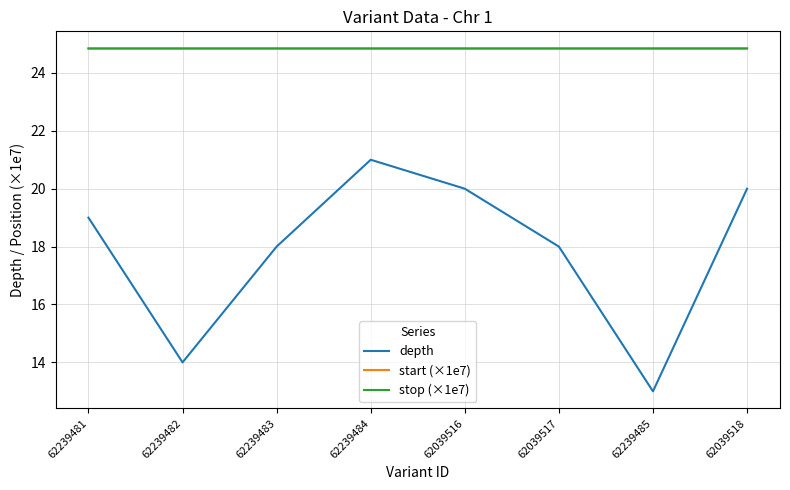

The stop (×1e7) series shows 24.8 at 62239481. True or false?

True